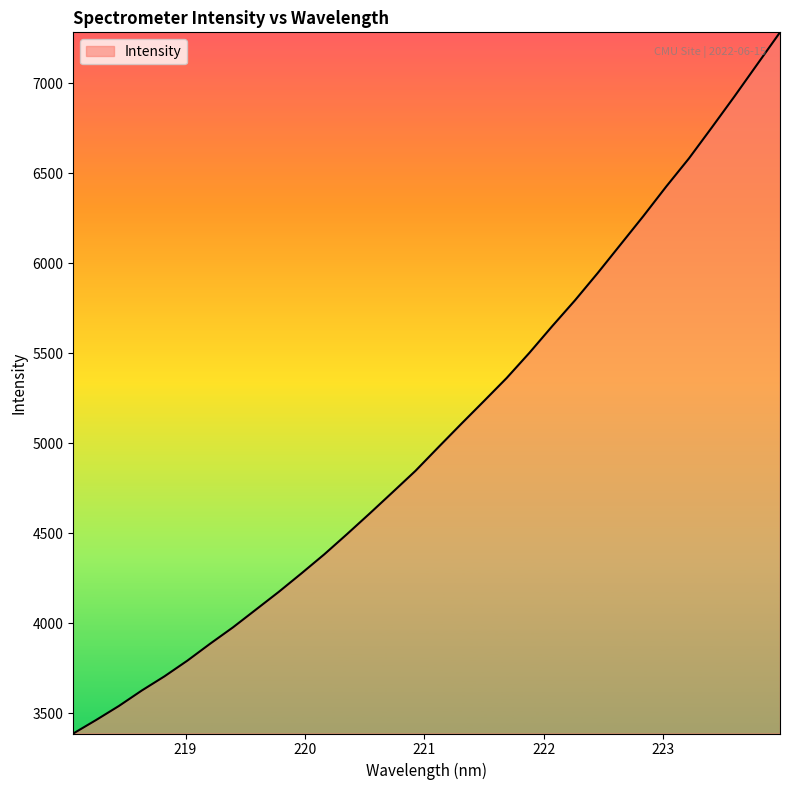

What is the difference between the maximum and minimum values?

3894.8